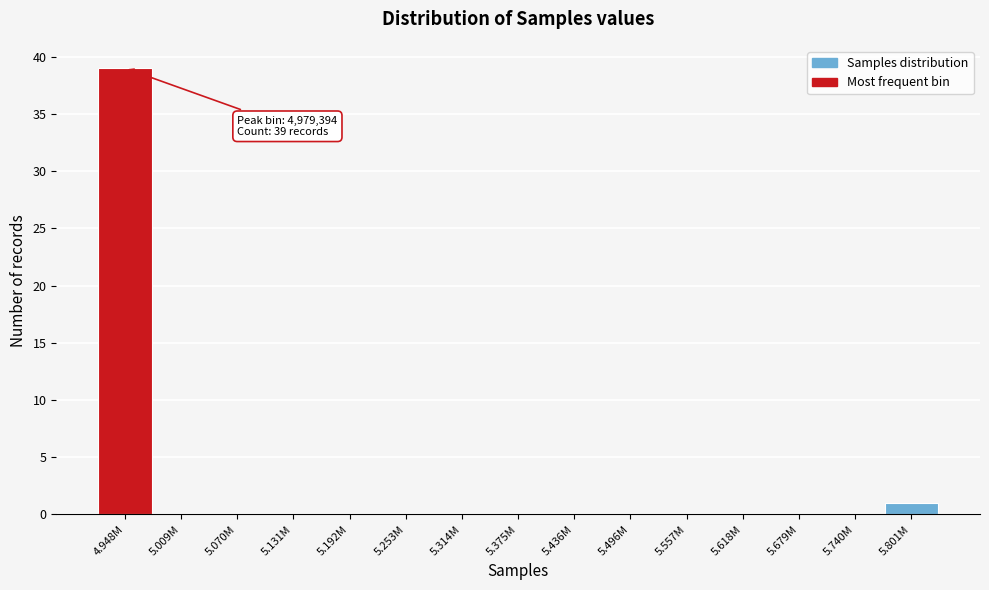

Reading right to left, extract all data points from this chart.

5.801M=1	5.740M=0	5.679M=0	5.618M=0	5.557M=0	5.496M=0	5.436M=0	5.375M=0	5.314M=0	5.253M=0	5.192M=0	5.131M=0	5.070M=0	5.009M=0	4.948M=39